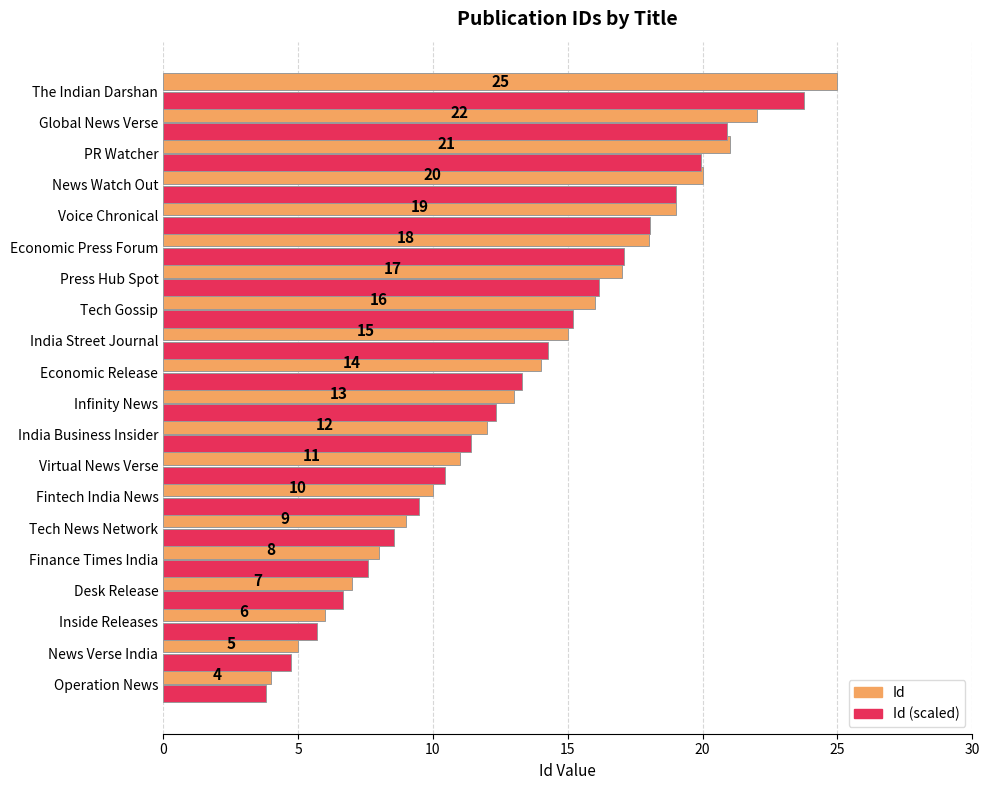

What value does the Id series have at Operation News?

4.0